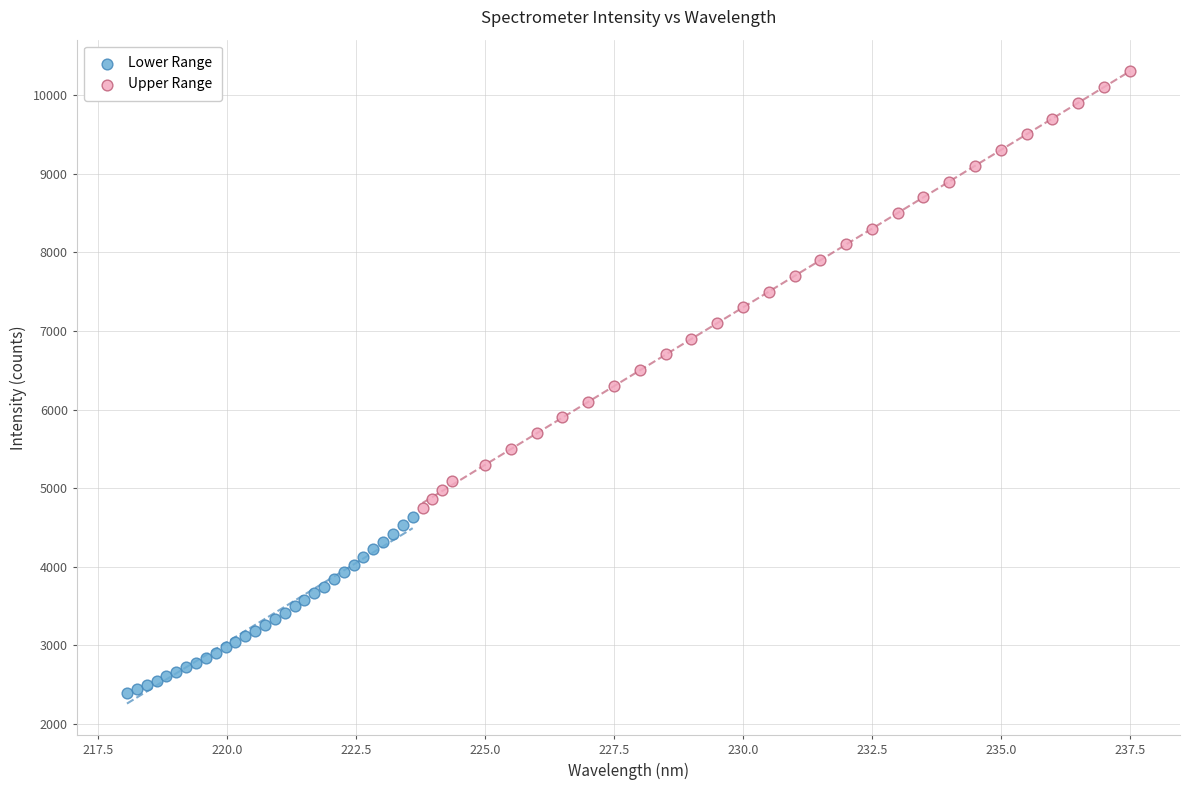

Which series contains the lowest Y value?

Lower Range